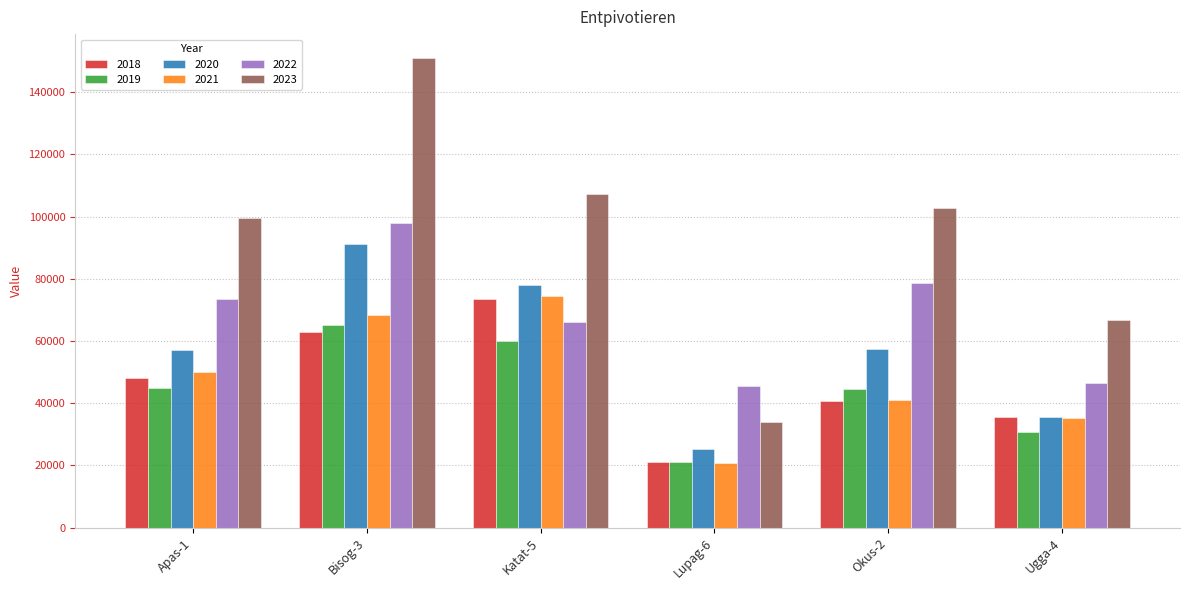

At which label is 2022 closest to 71718?

Apas-1